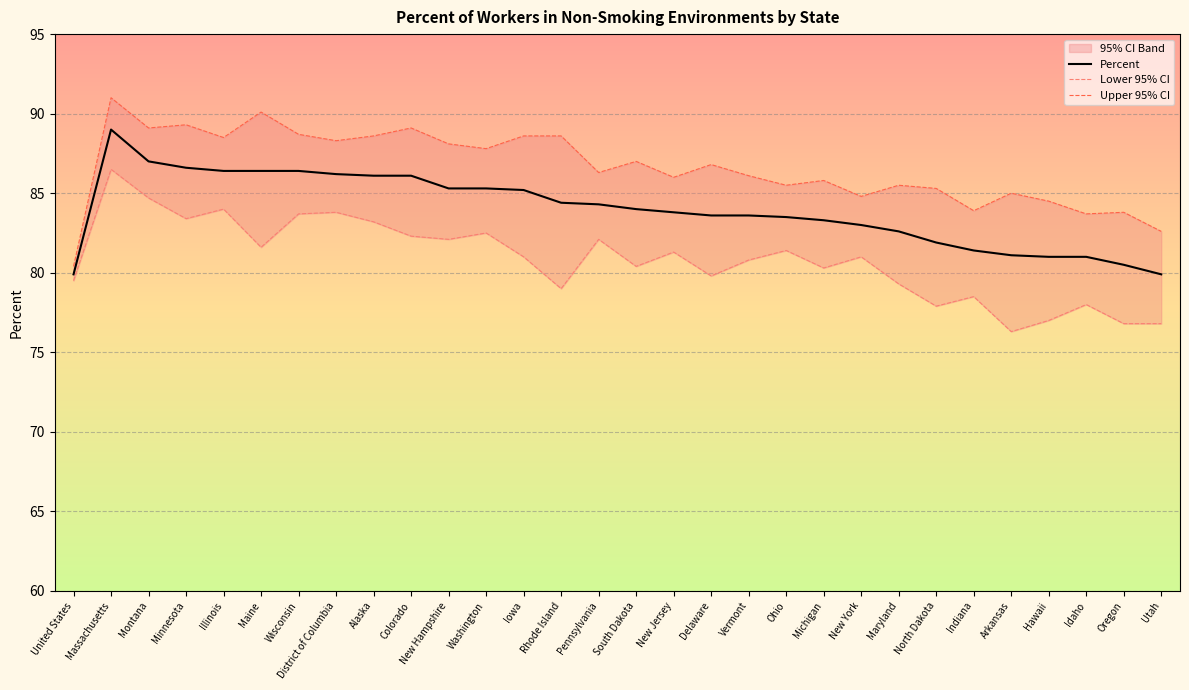

At how many categories does at least one series exceed 86?

17